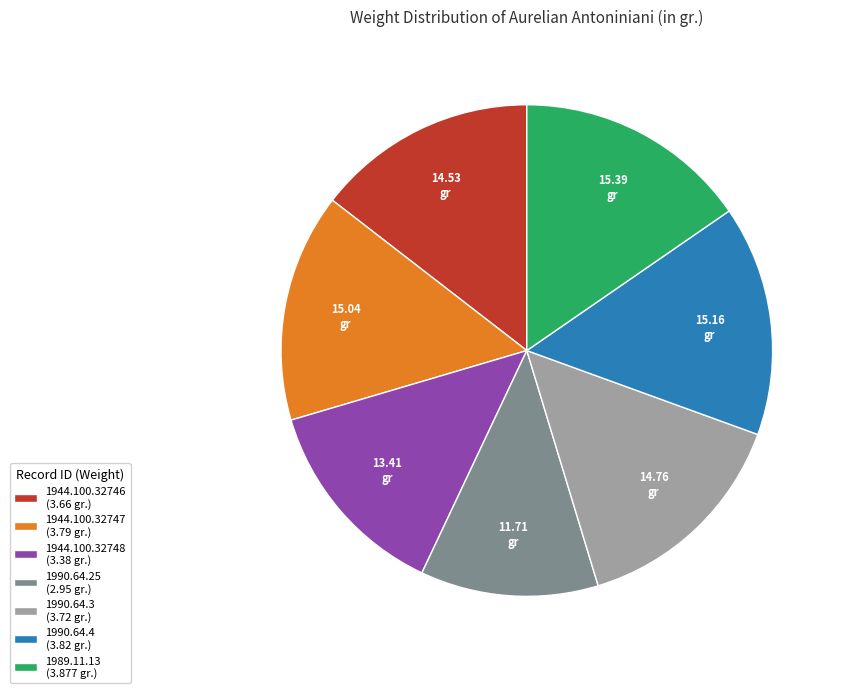

Is there any slice that represents more than half of the pie?

No